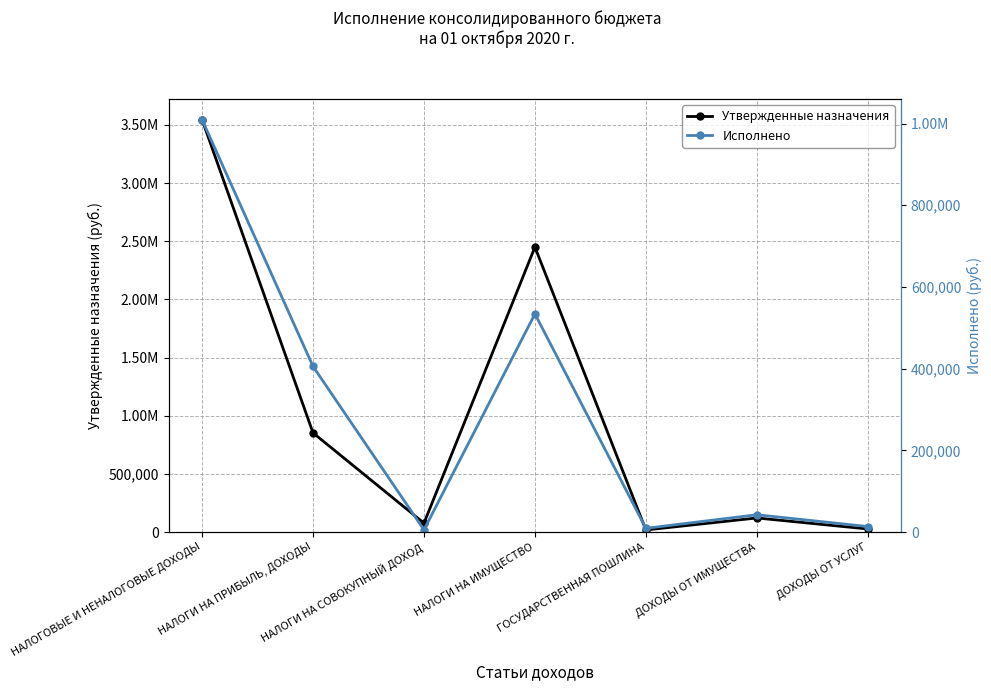

What is the total value across all series at ДОХОДЫ ОТ ИМУЩЕСТВА?

163594.4